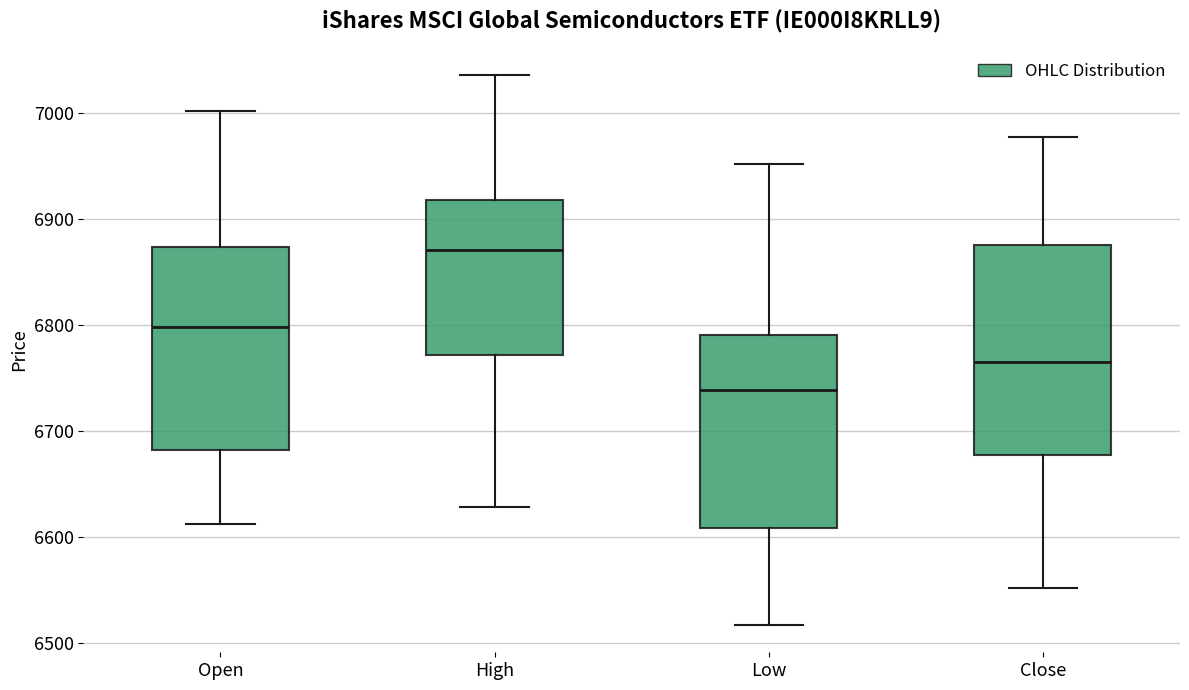

Reading left to right, transcribe this box plot: for each box, give where its median line is, the range the box spans, and where its two whiskers end, as read against the y-axis. The values are not printed on the chart, so give them approximately, as read against the axis.

Open: median 6800, box 6680 to 6870, whiskers 6610 to 7000
High: median 6870, box 6770 to 6920, whiskers 6630 to 7040
Low: median 6740, box 6610 to 6790, whiskers 6520 to 6950
Close: median 6770, box 6680 to 6880, whiskers 6550 to 6980